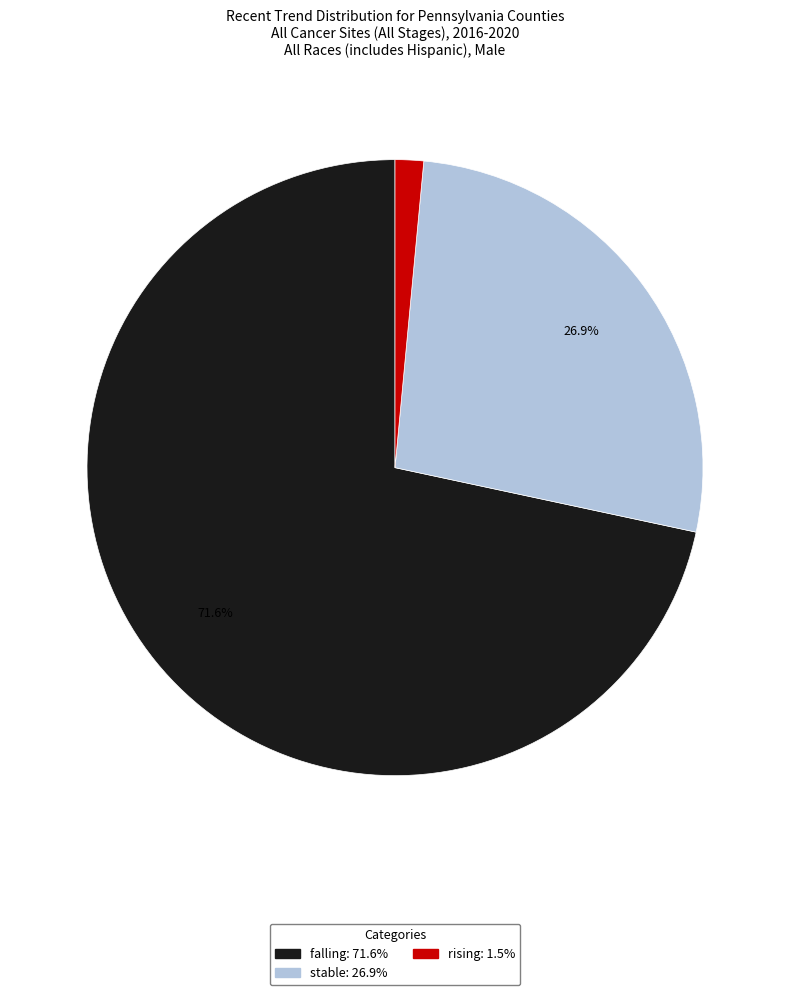

Is there a majority slice in this chart?

Yes